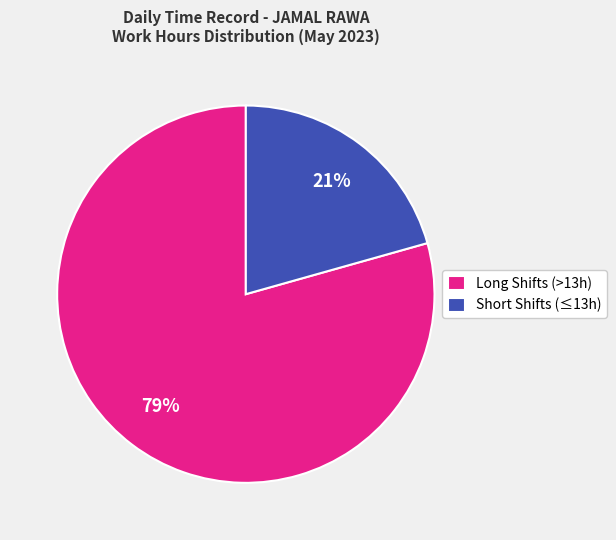

To the nearest percent, what percentage of the pie is Short Shifts (≤13h)?

21%